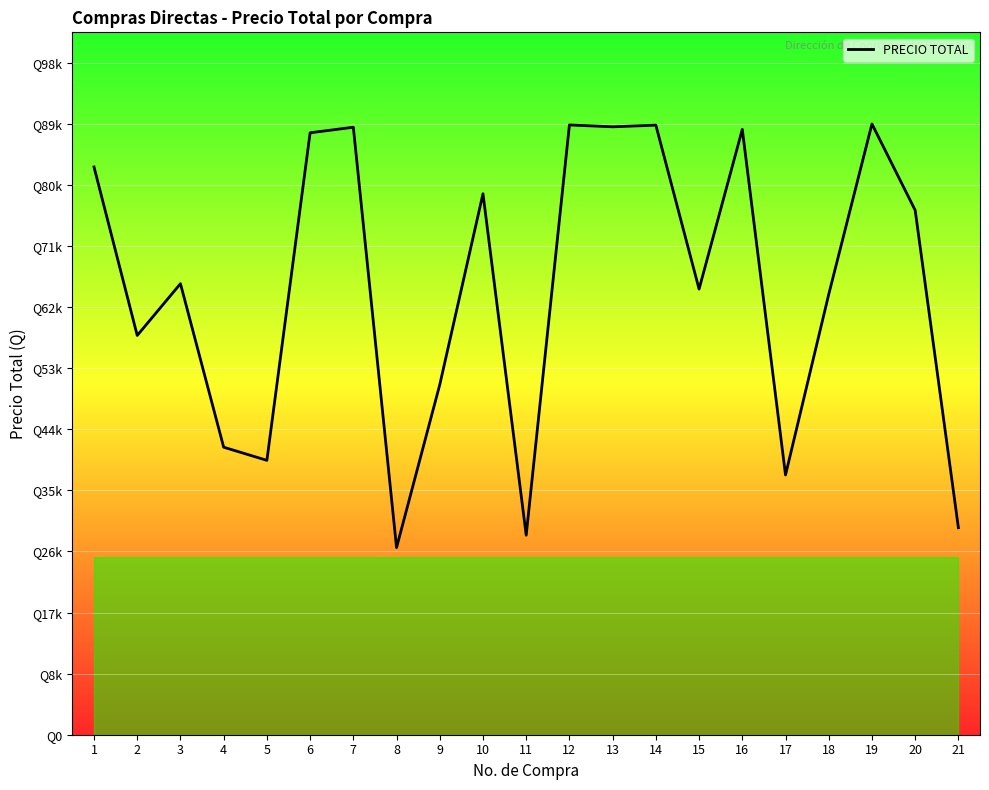

What value does the data have at 9, to the nearest 10?

51570